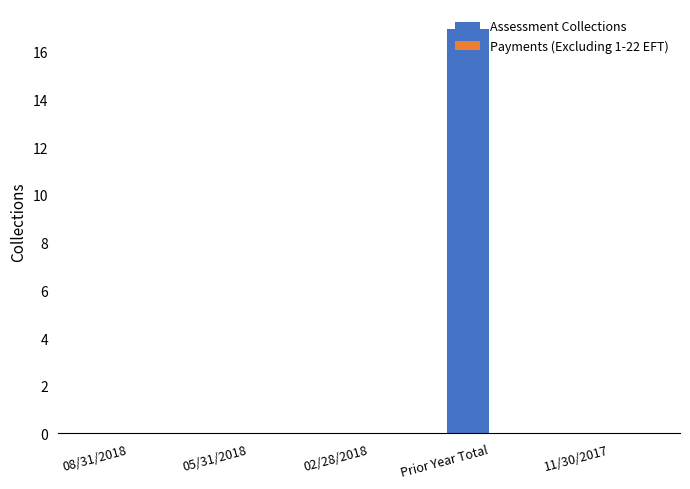

What is the maximum value shown in the chart?

16.9